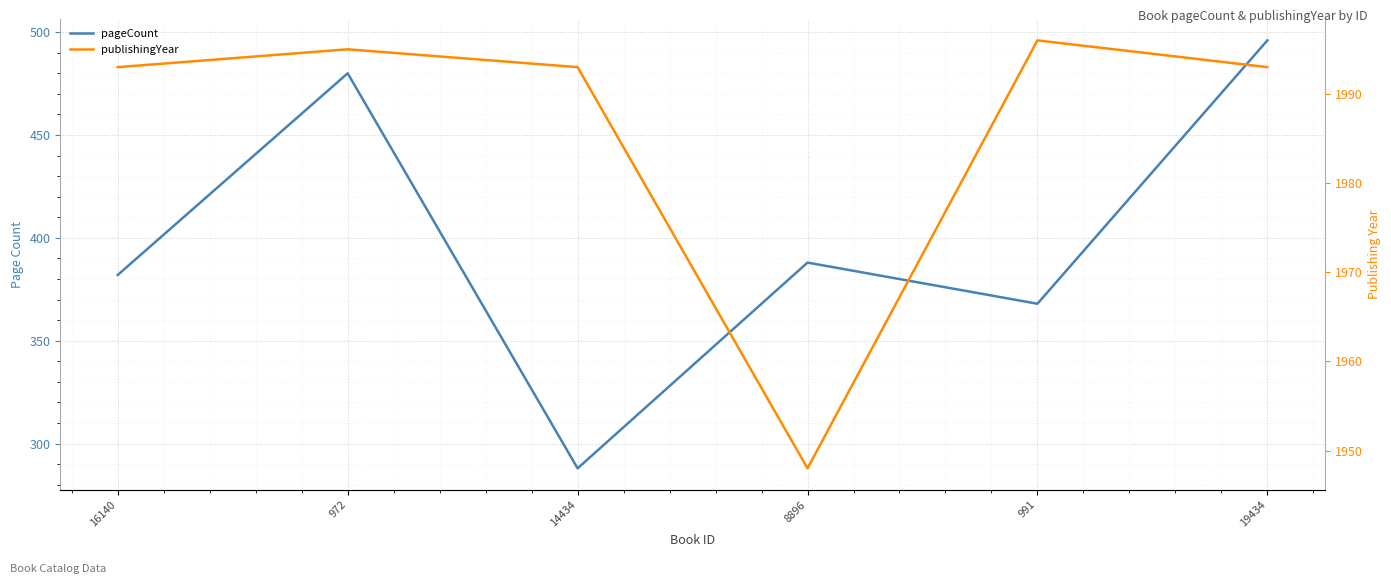

How many values in the pageCount series exceed 388?

2